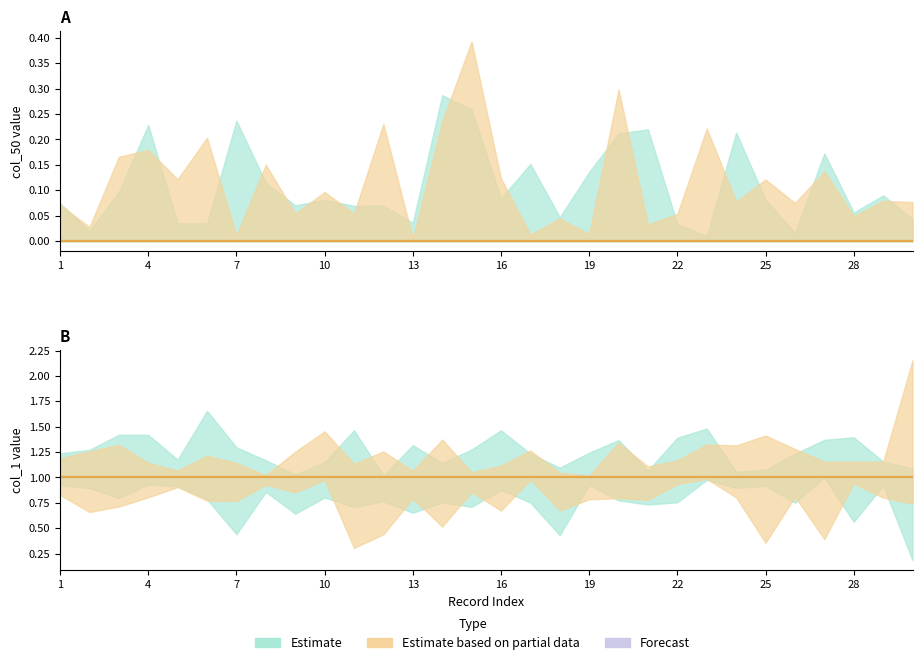

At which category is the sum across all series the highest?

1